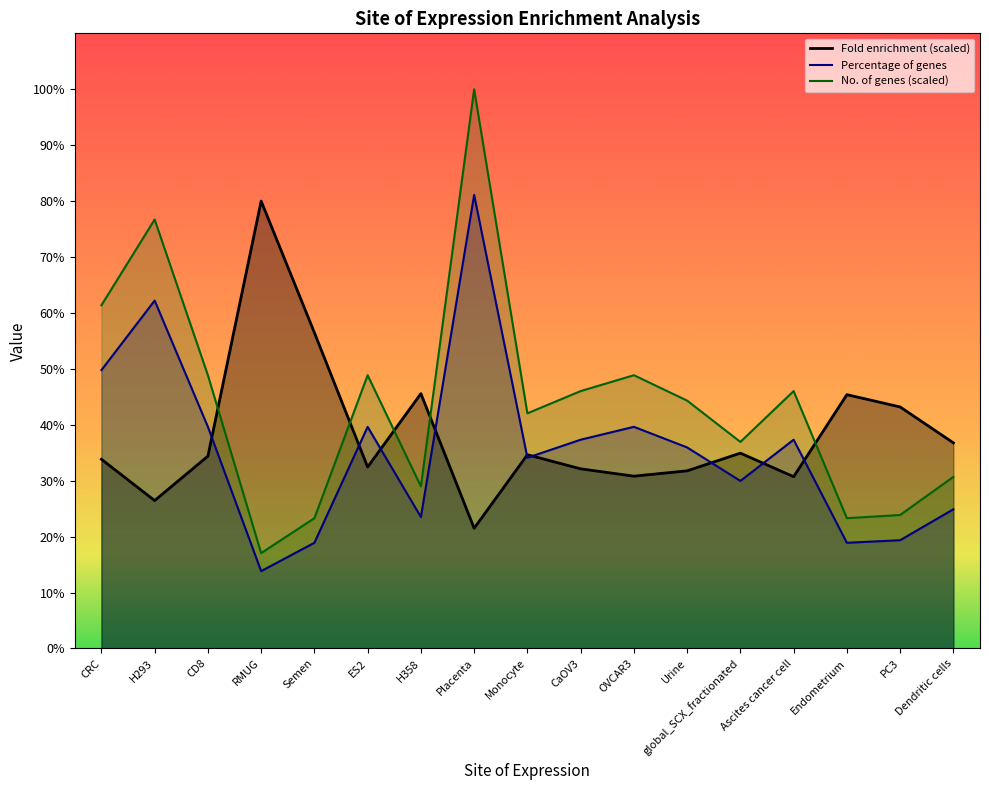

True or false: Fold enrichment has more than 0 interior local peaks.

True